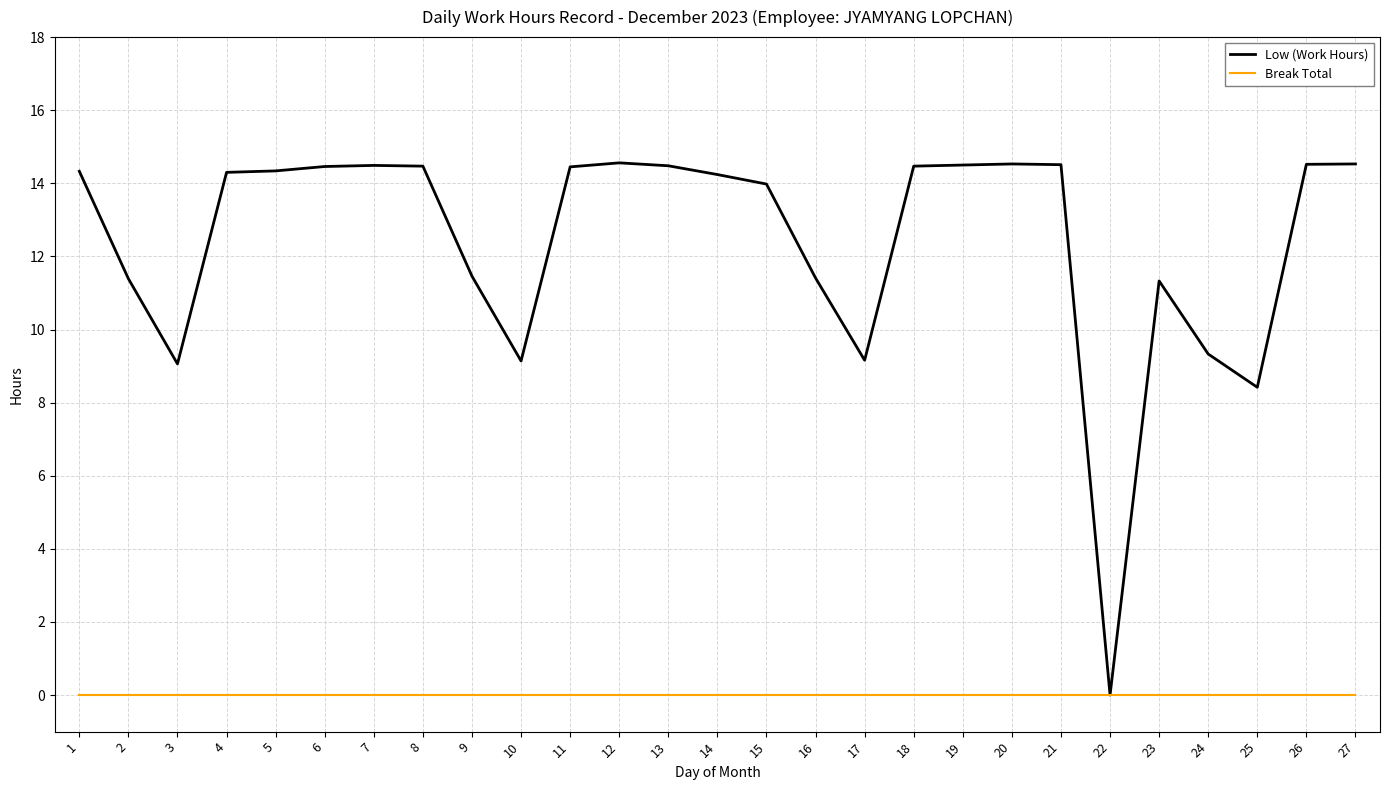

At which label does Low (Work Hours) reach its minimum?

22